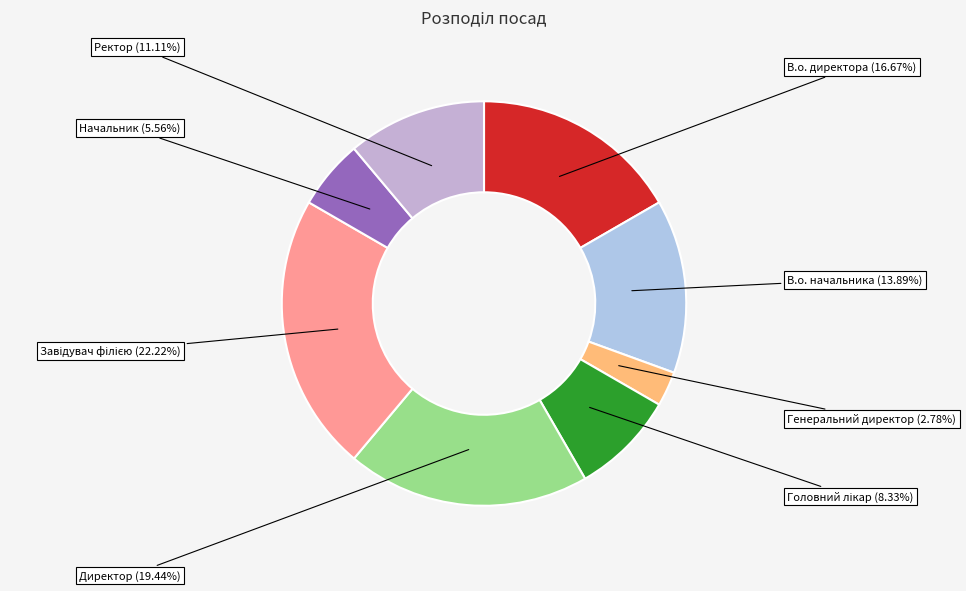

To the nearest percent, what percentage of the pie is В.о. начальника?

14%